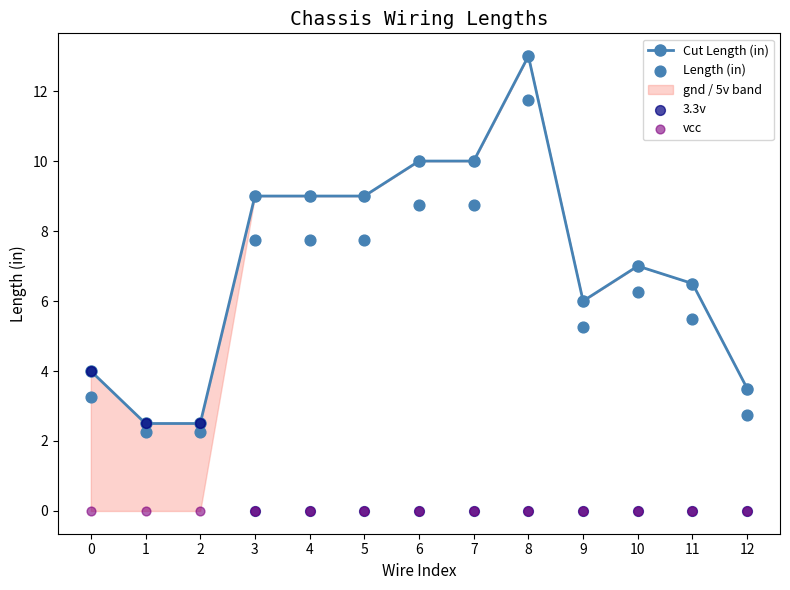

Which series has the widest spread of Y values?

Cut Length (in)